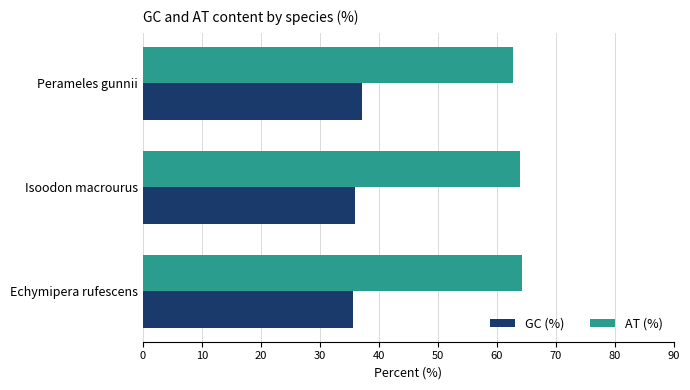

What is the approximate value of AT (%) at Perameles gunnii?

62.8